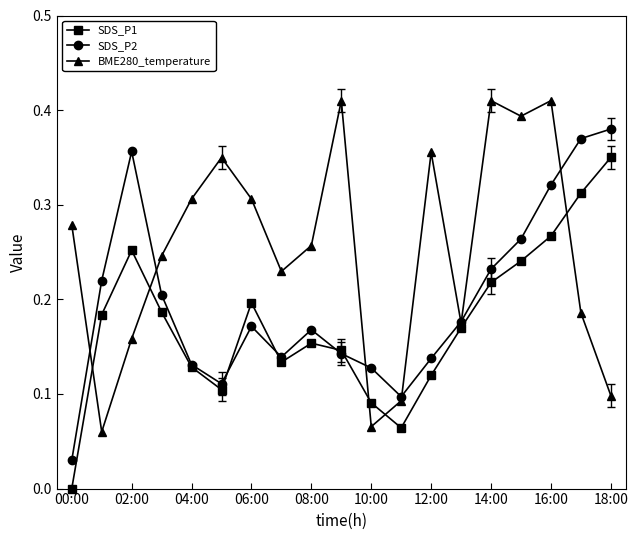

Which series has the largest total across all categories?

BME280_temperature